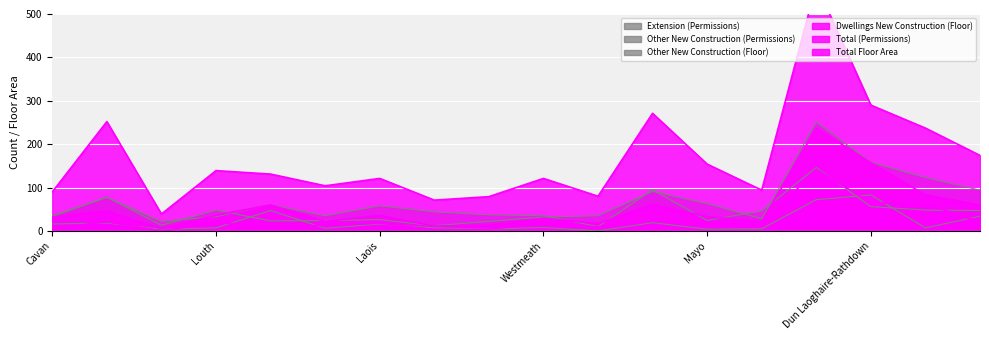

Which has a higher value, Cavan or Dun Laoghaire-Rathdown?

Dun Laoghaire-Rathdown